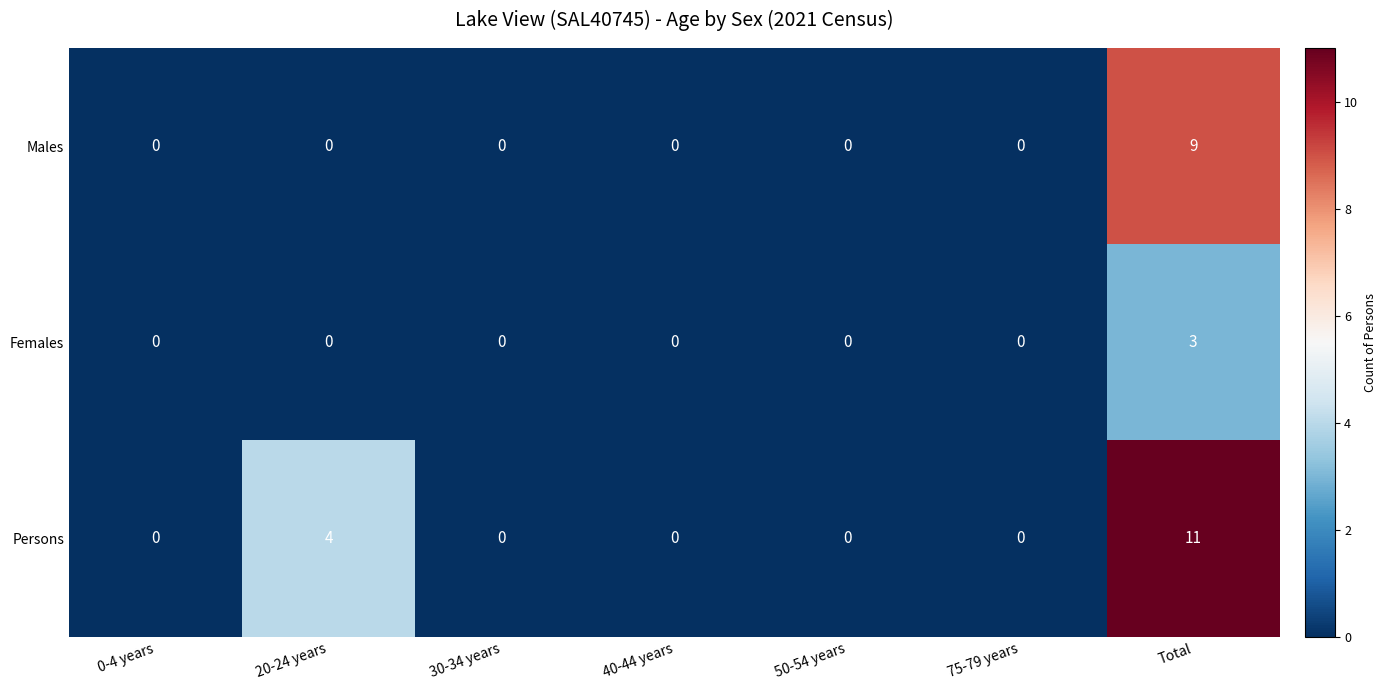

Which series has the largest range (max minus min)?

Persons